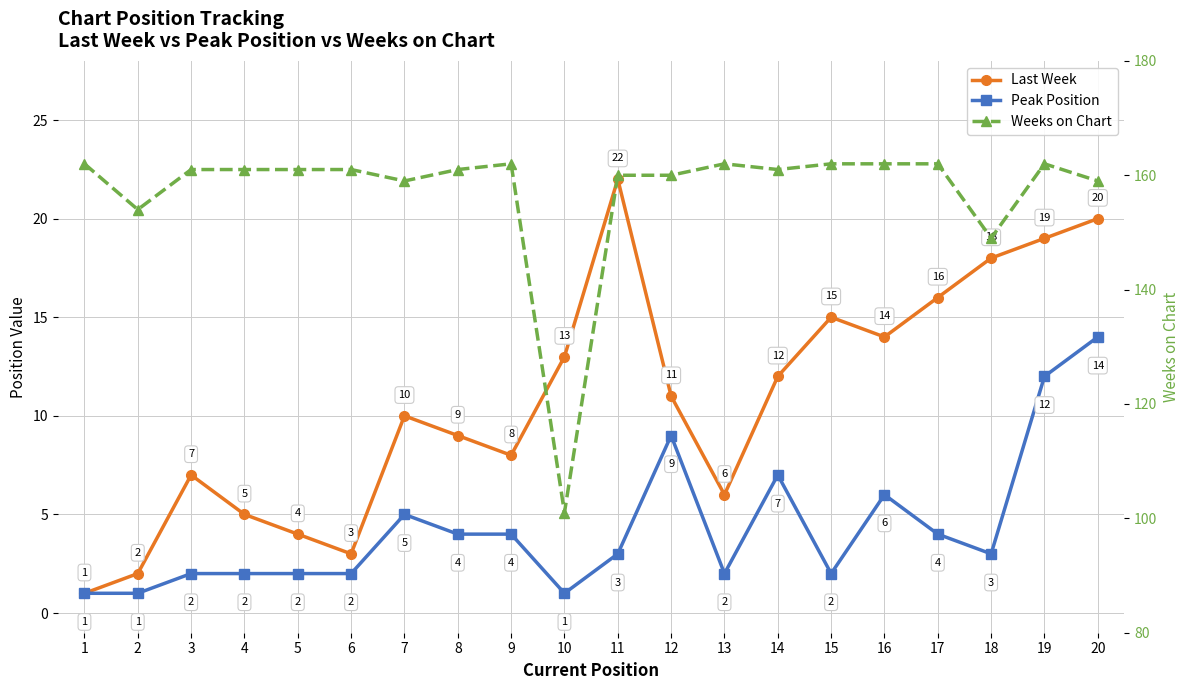

True or false: Peak Position and Last Week cross at least once.

False